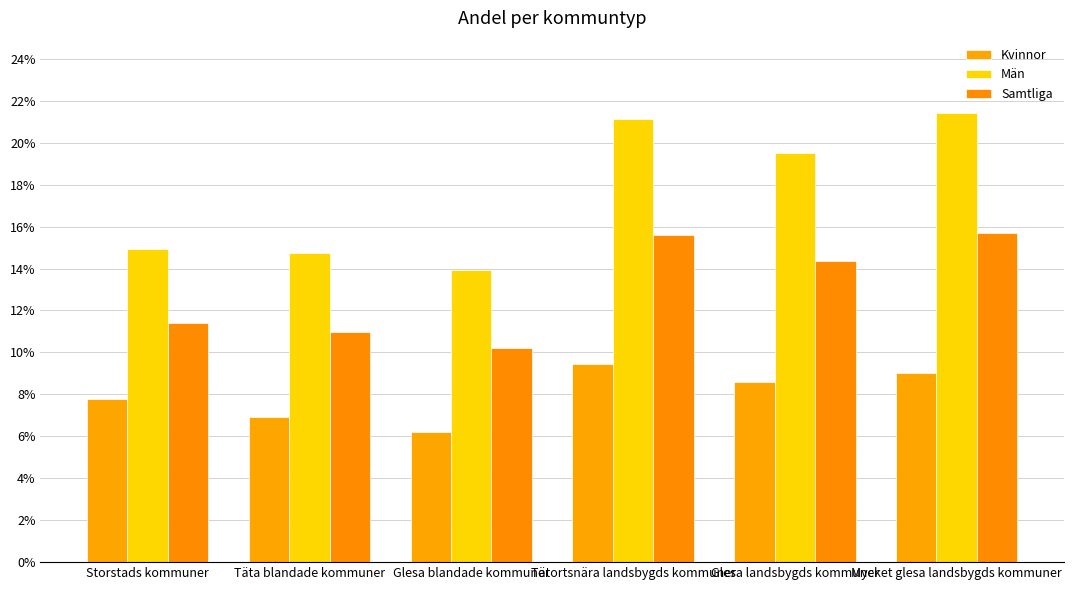

Is the value of Män at Glesa blandade kommuner greater than the value of Kvinnor at Tätortsnära landsbygds kommuner?

Yes